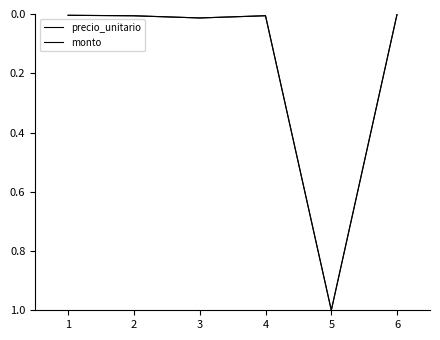

True or false: precio_unitario has a value of 0.0 at 2.

False